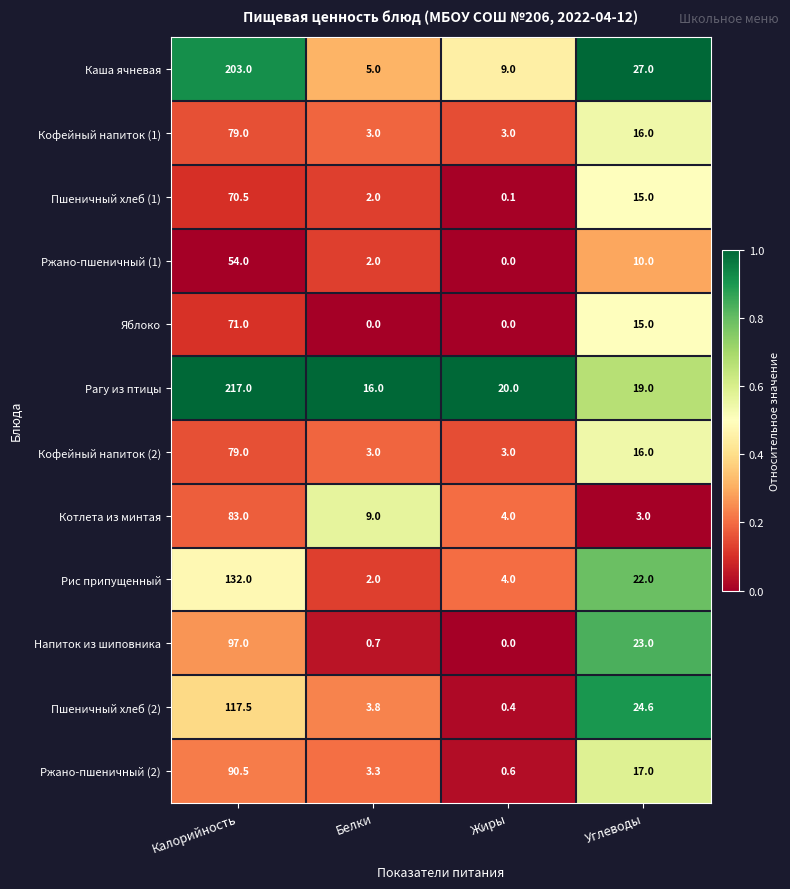

List the labels in order of Котлета из минтая value, smallest first.

Углеводы, Жиры, Белки, Калорийность